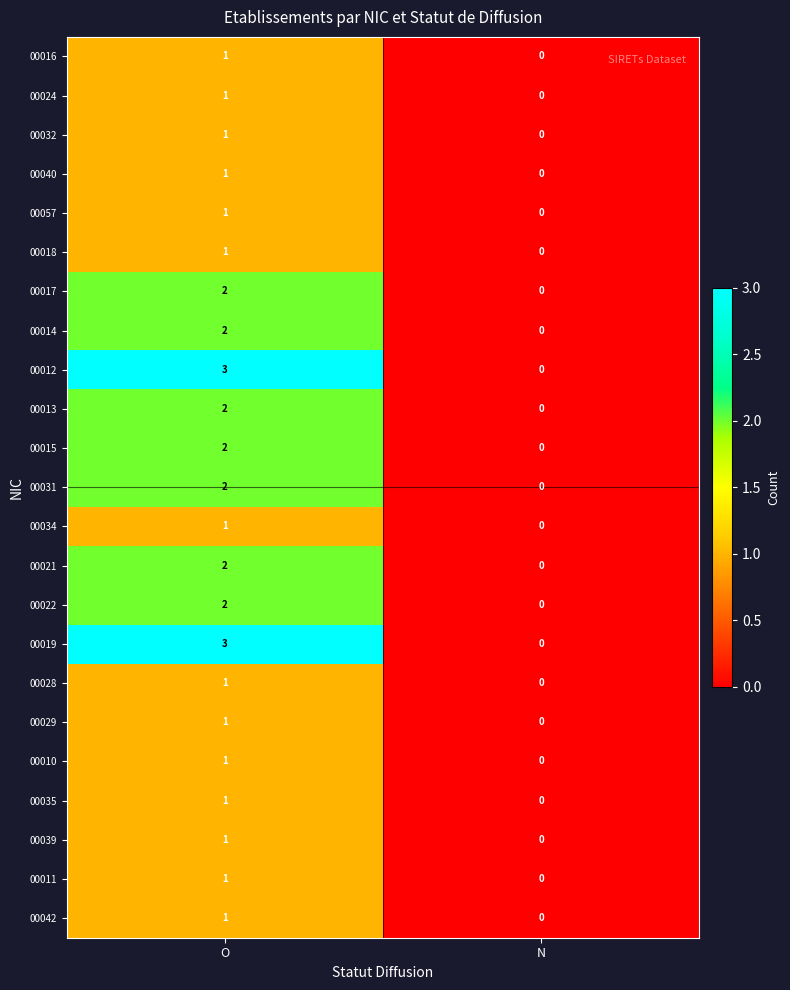

Where is 00016 nearest to the value 0?

N